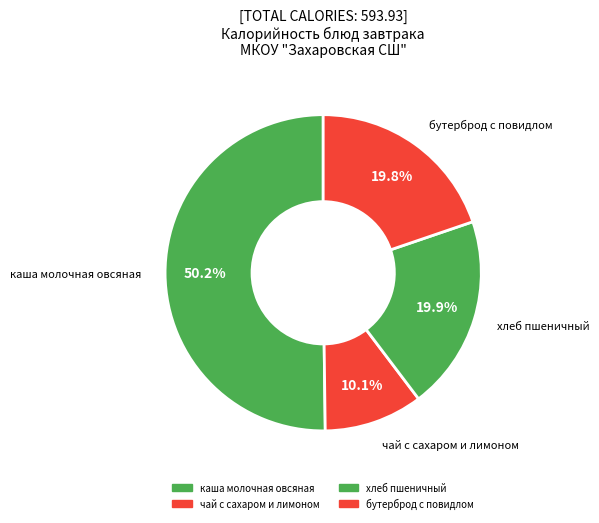

To the nearest percent, what is the difference between the largest and smallest slice percentages?

40%